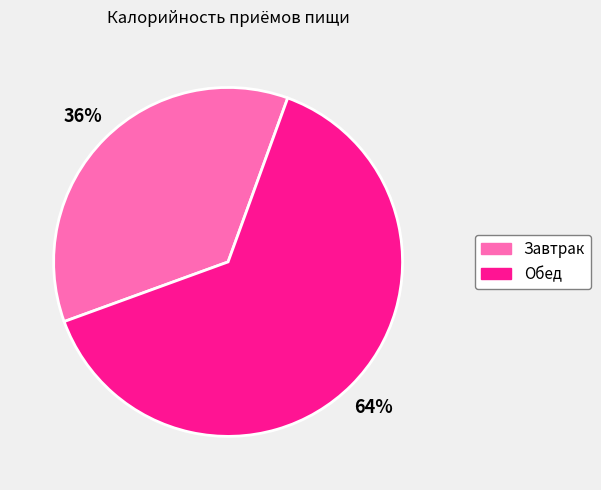

Which category has the smallest portion of the pie?

Завтрак